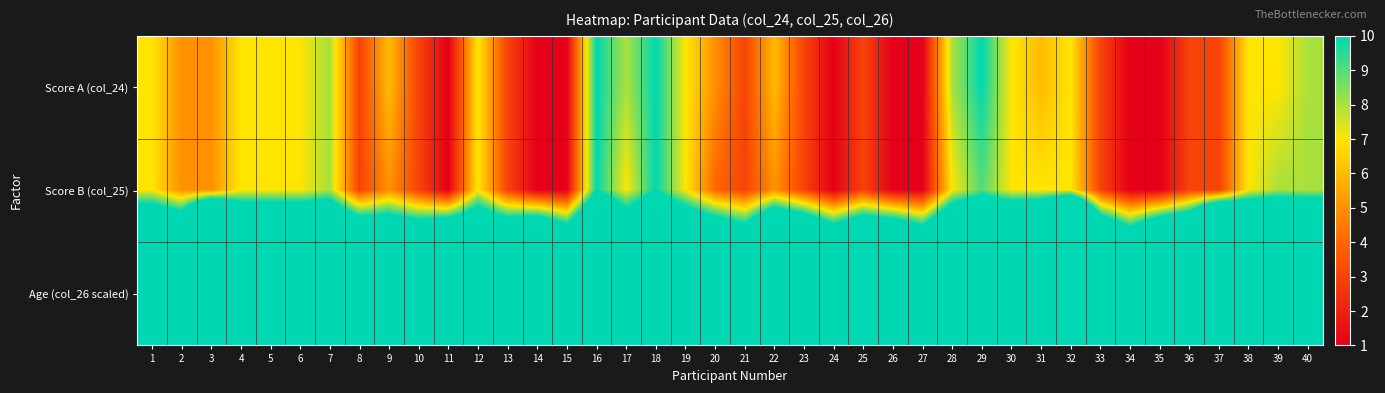

What is the smallest value displayed?

1